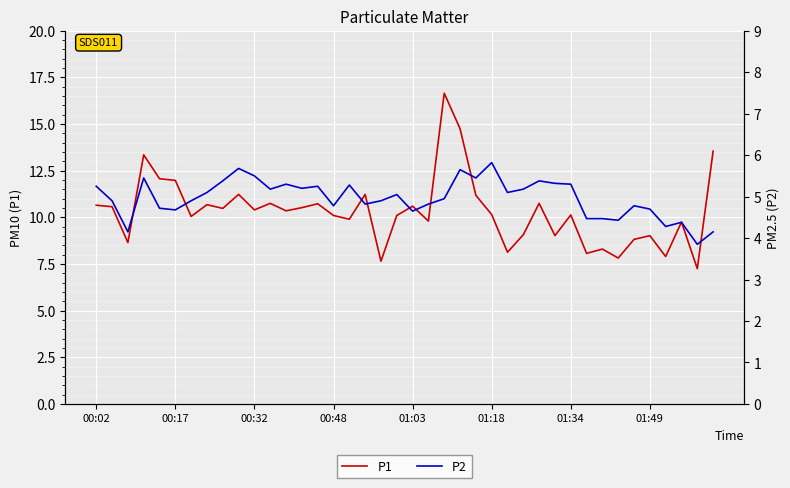

Is it true that P1 equals 13.1 at 00:32?

False